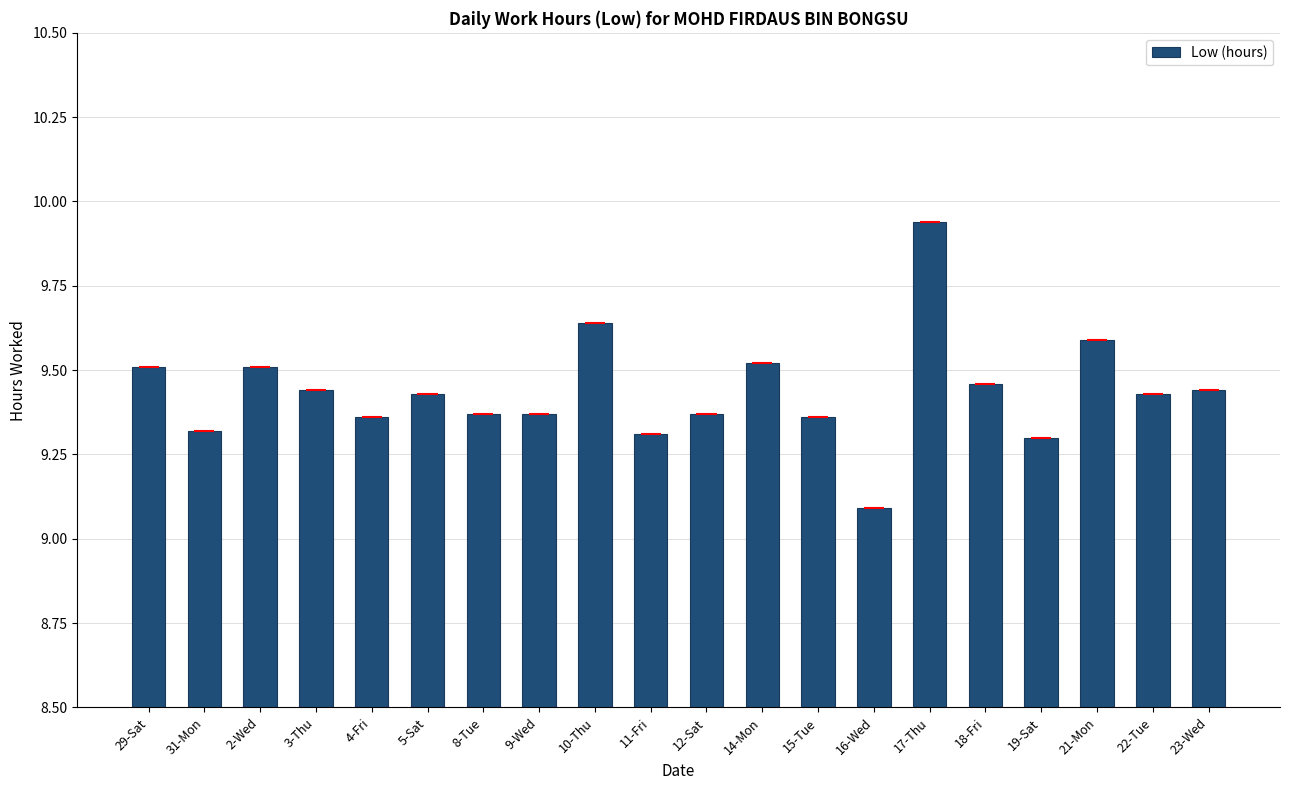

What is the smallest value displayed?

9.1